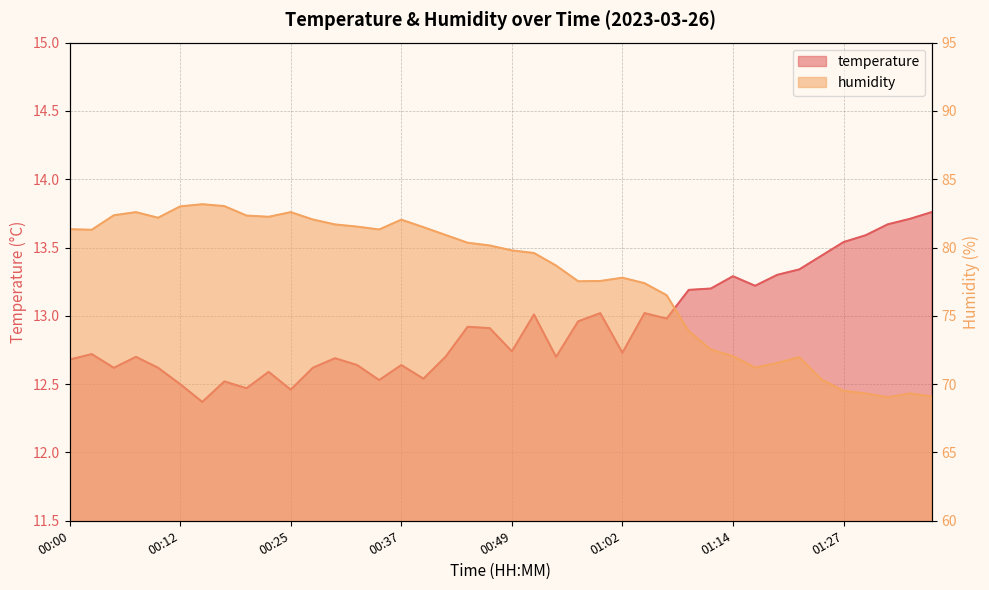

What is the sum of all temperature values?

516.9